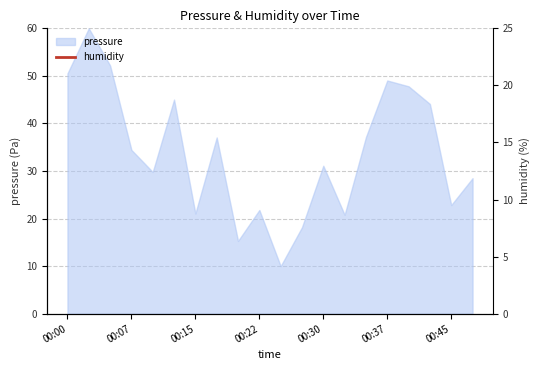

The pressure series shows 49.0 at 00:37. True or false?

True